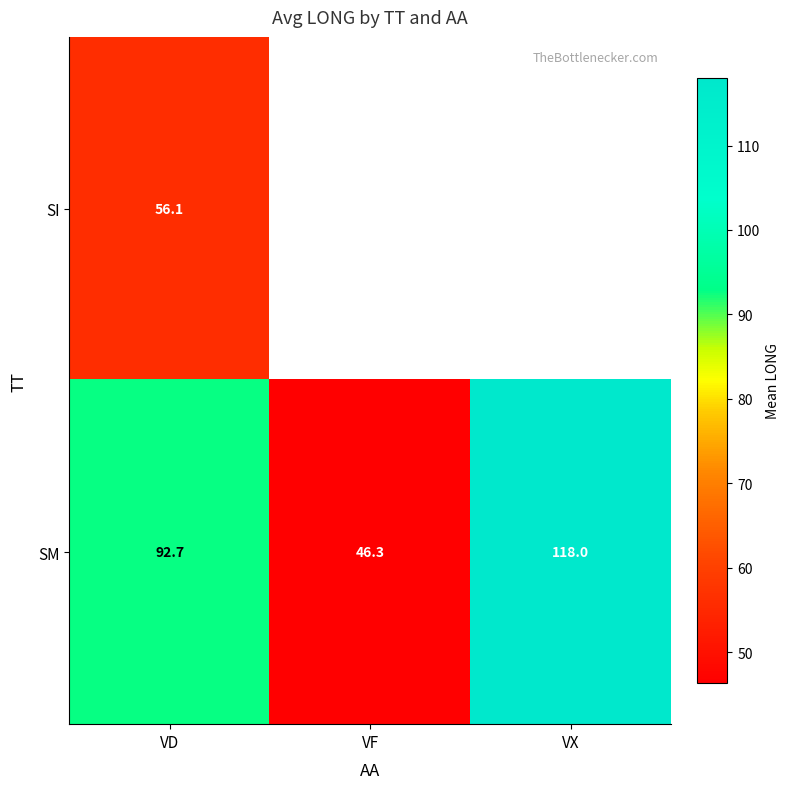

At which label does SM reach its peak?

VX